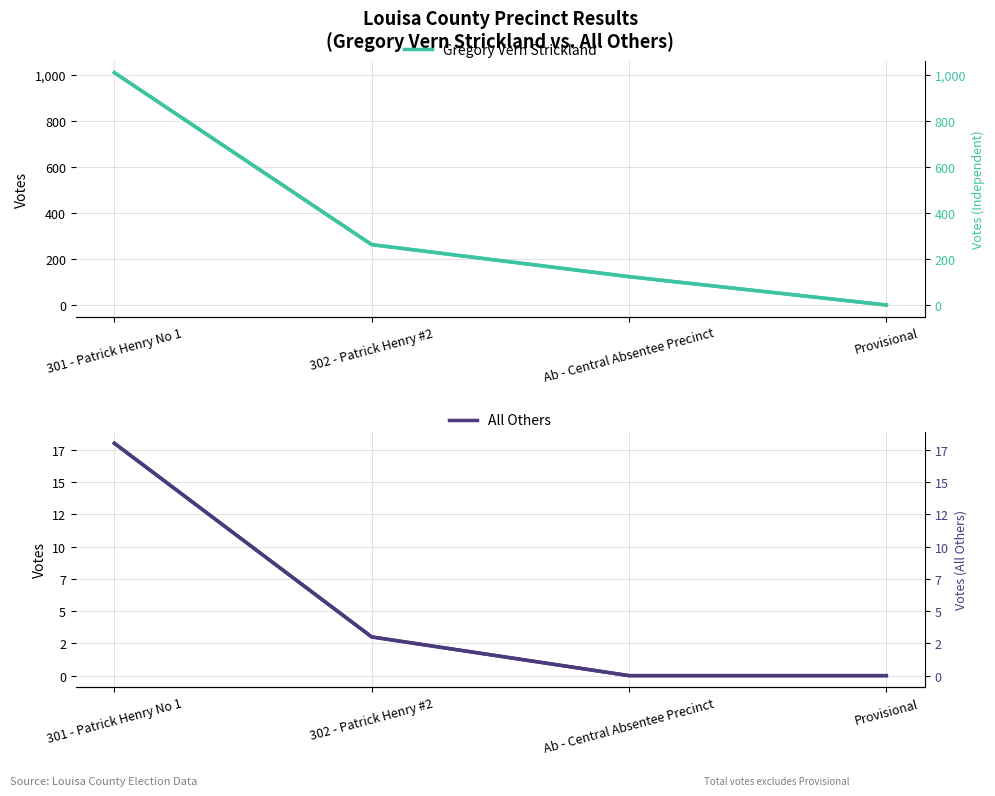

What is the sum of all Gregory Vern Strickland values?

1397